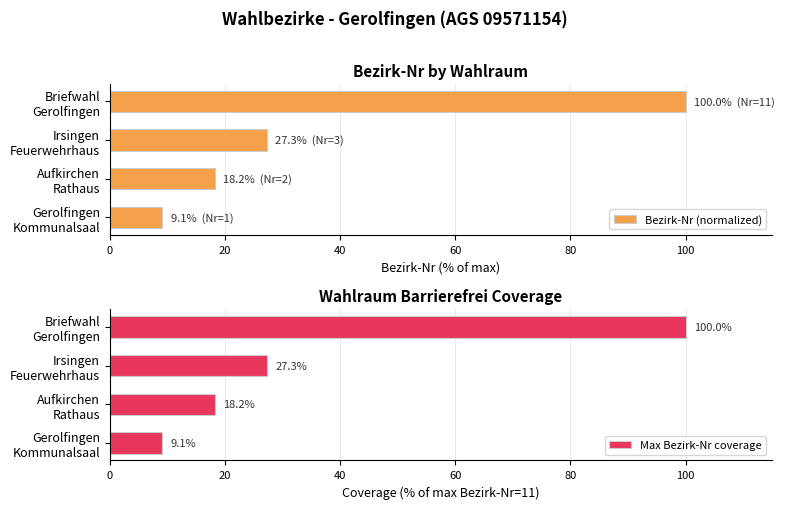

What is the maximum value for Bezirk-Nr (normalized)?

100.0